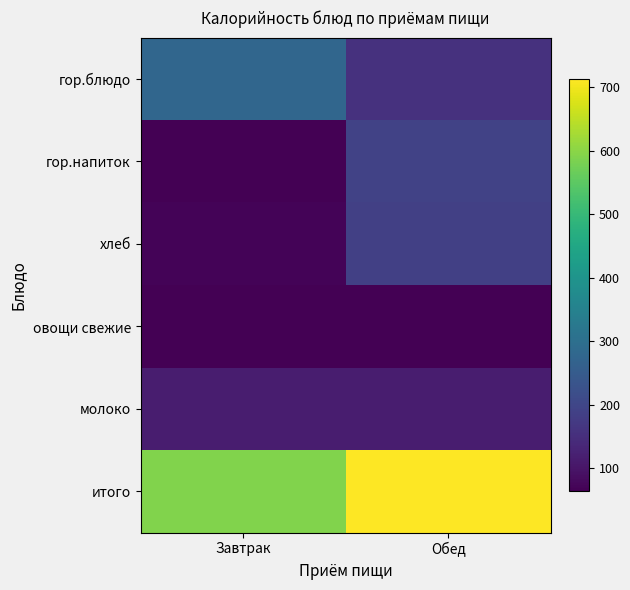

Rank the series by their maximum value, from highest to lowest.

итого, гор.блюдо, гор.напиток, хлеб, молоко, овощи свежие